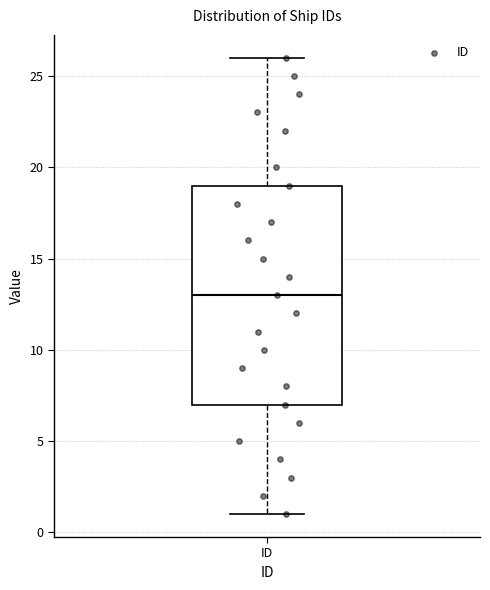

Read this box plot against the y-axis: the position of the median line, the range covered by the box, and the ends of both whiskers. The values are not printed on the chart, so give them approximately, as read against the axis.

median 13, box 7 to 19, whiskers 1 to 26